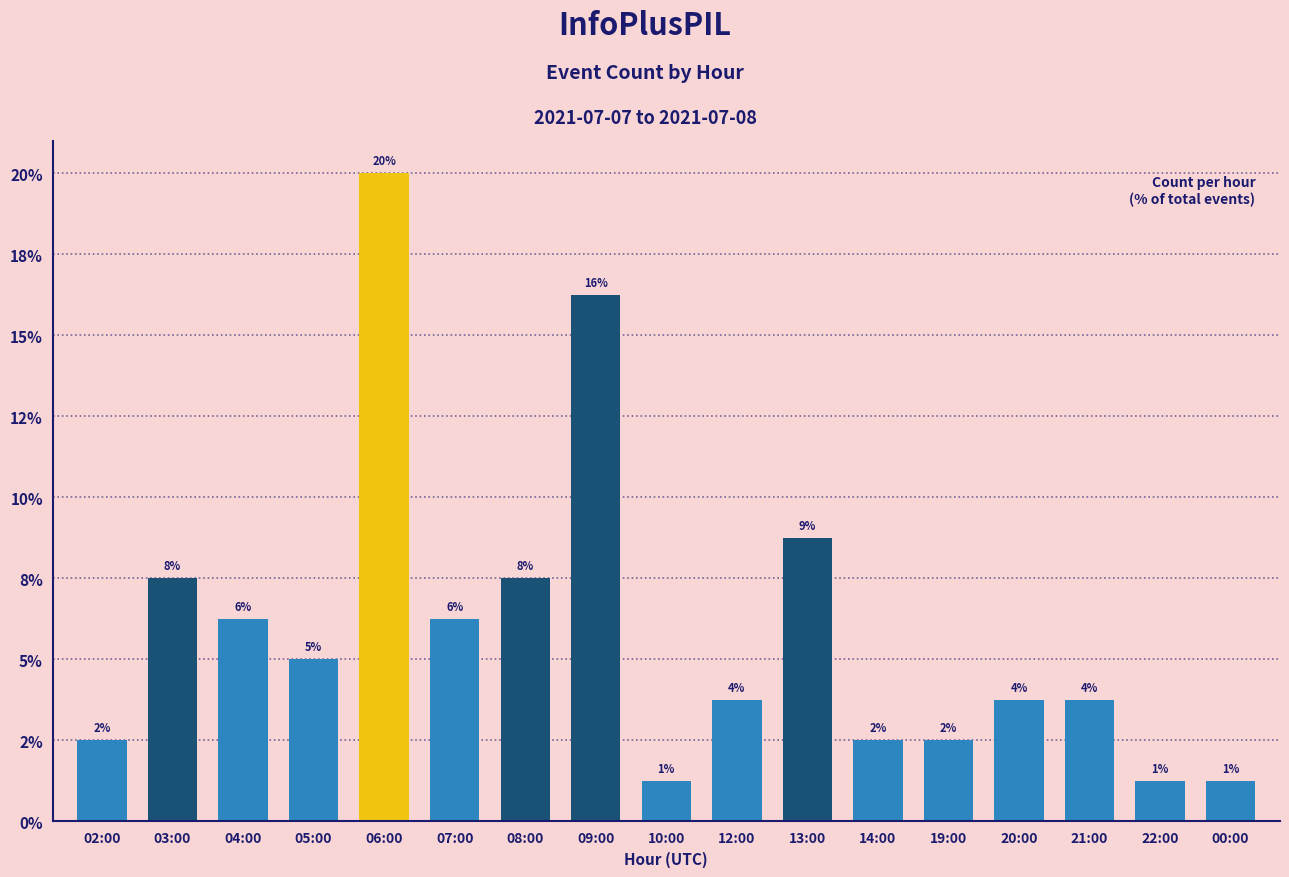

Which label corresponds to the smallest value in the chart?

10:00